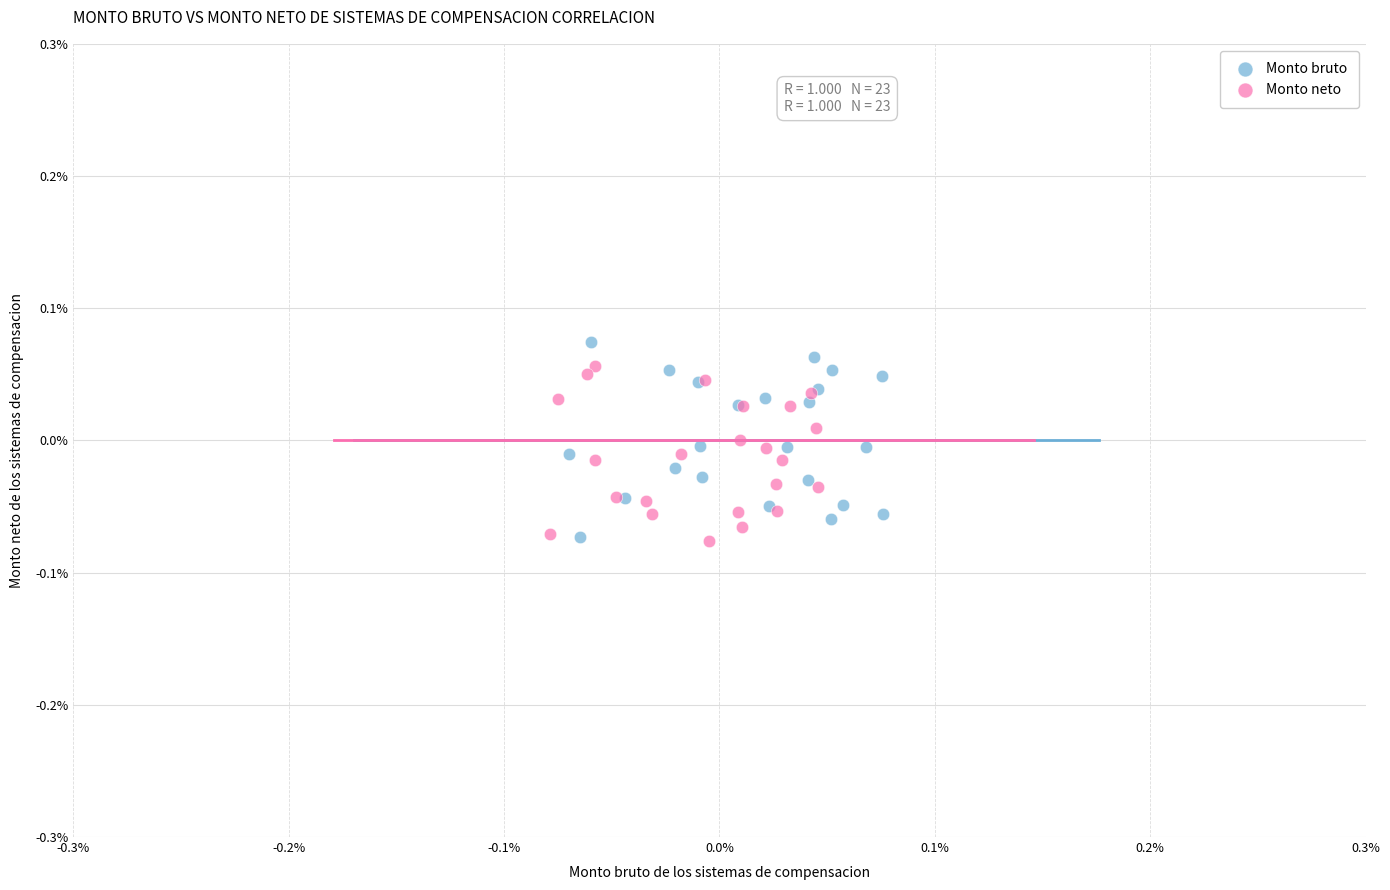

Which series reaches the maximum Y coordinate?

Monto bruto